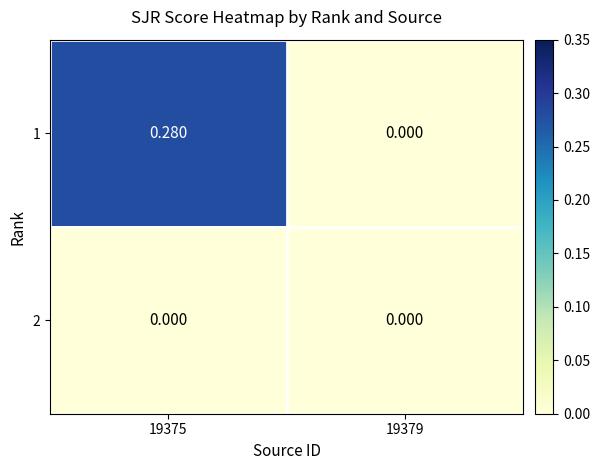

Reading right to left, list all the values displayed in this chart.

1: 19379=0.0	19375=0.3
2: 19379=0.0	19375=0.0